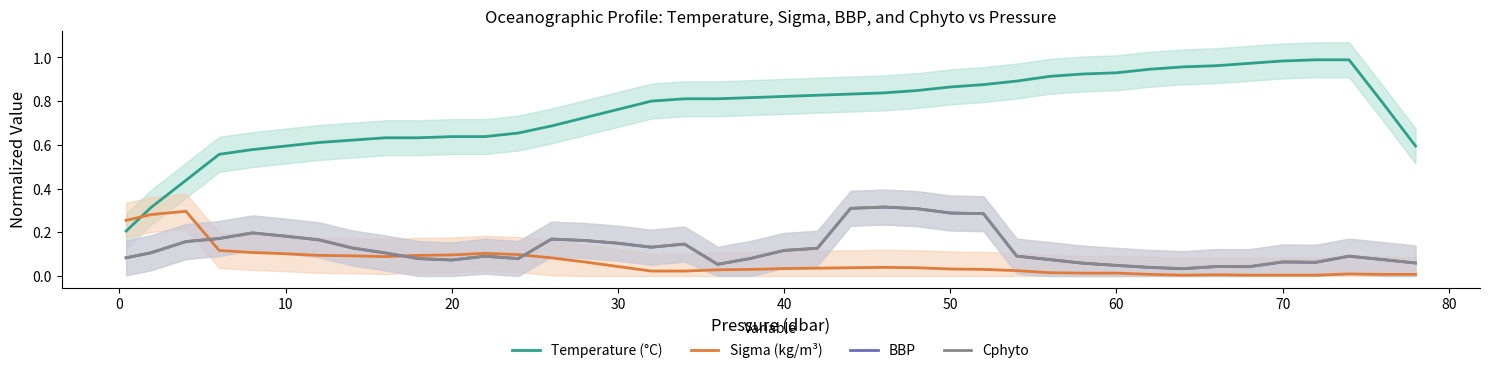

Reading left to right, what are all the values shown in this chart?

Temperature (°C): 0.2	0.3	0.4	0.6	0.6	0.6	0.6	0.6	0.6	0.6	0.6	0.6	0.7	0.7	0.7	0.8	0.8	0.8	0.8	0.8	0.8	0.8	0.8	0.8	0.8	0.9	0.9	0.9	0.9	0.9	0.9	0.9	1.0	1.0	1.0	1.0	1.0	1.0	0.8	0.6
Sigma (kg/m³): 0.3	0.3	0.3	0.1	0.1	0.1	0.1	0.1	0.1	0.1	0.1	0.1	0.1	0.1	0.1	0.0	0.0	0.0	0.0	0.0	0.0	0.0	0.0	0.0	0.0	0.0	0.0	0.0	0.0	0.0	0.0	0.0	0.0	0.0	0.0	0.0	0.0	0.0	0.0	0.0
BBP: 0.1	0.1	0.2	0.2	0.2	0.2	0.2	0.1	0.1	0.1	0.1	0.1	0.1	0.2	0.2	0.1	0.1	0.1	0.1	0.1	0.1	0.1	0.3	0.3	0.3	0.3	0.3	0.1	0.1	0.1	0.0	0.0	0.0	0.0	0.0	0.1	0.1	0.1	0.1	0.1
Cphyto: 0.1	0.1	0.2	0.2	0.2	0.2	0.2	0.1	0.1	0.1	0.1	0.1	0.1	0.2	0.2	0.2	0.1	0.1	0.1	0.1	0.1	0.1	0.3	0.3	0.3	0.3	0.3	0.1	0.1	0.1	0.0	0.0	0.0	0.0	0.0	0.1	0.1	0.1	0.1	0.1